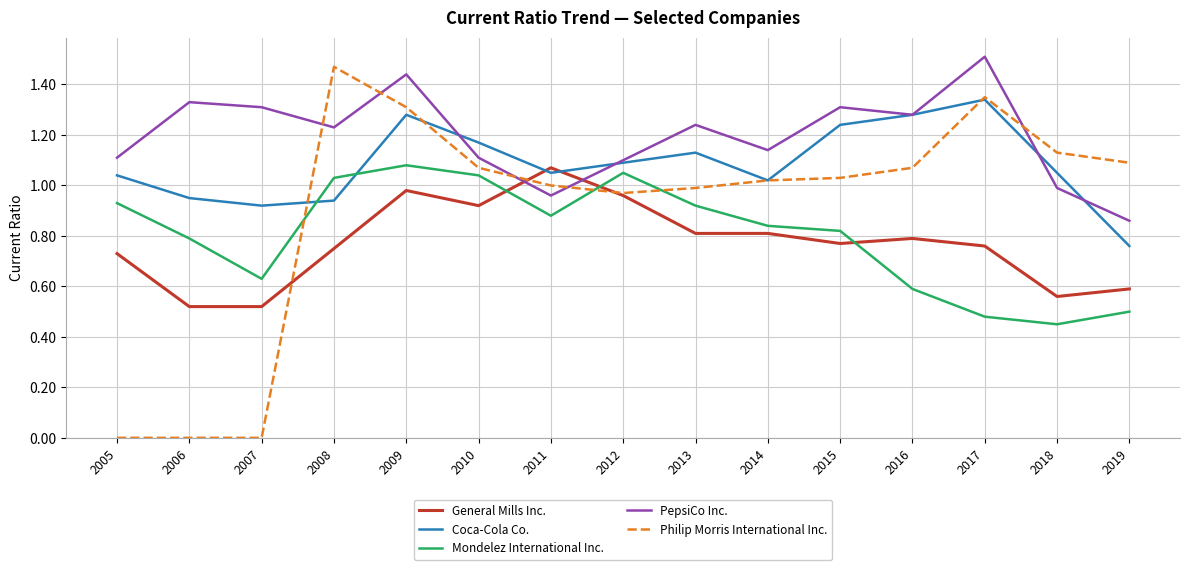

At which label does Coca-Cola Co. first exceed 1?

2005